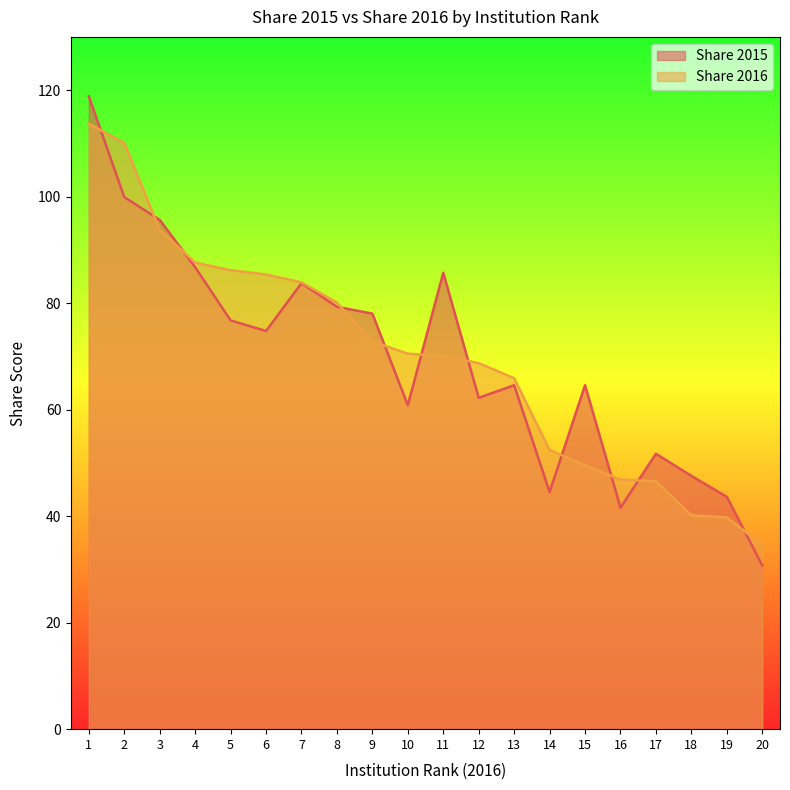

The value of Share 2016 at 6 is 114.4. True or false?

False